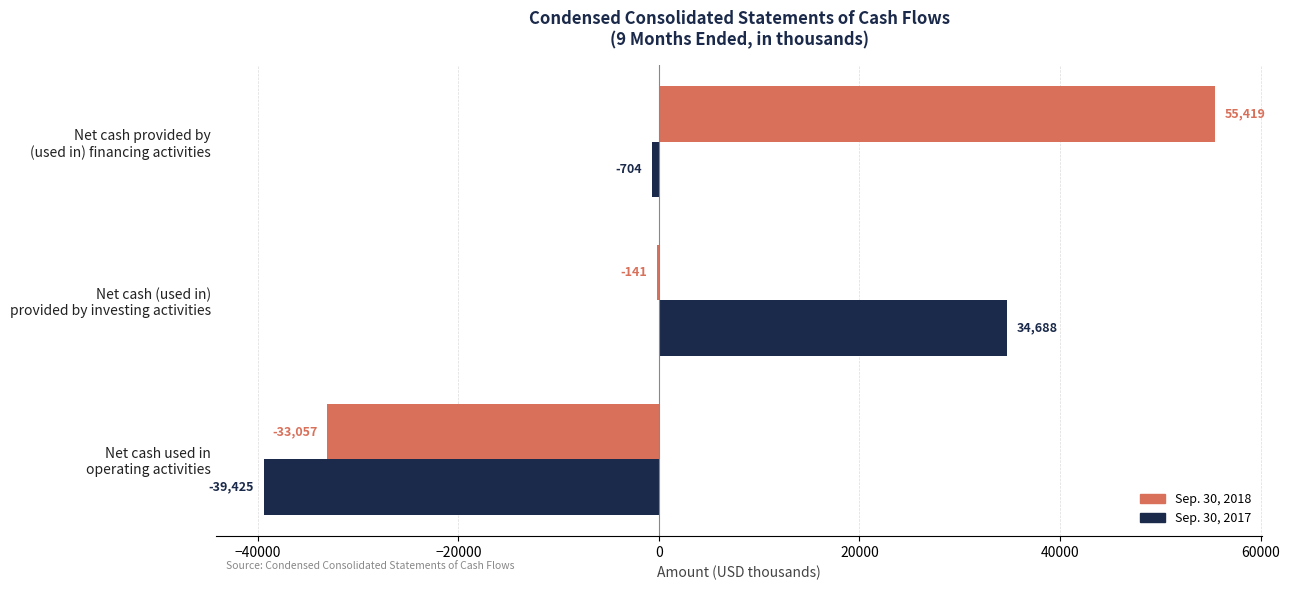

Count the number of data series in this chart.

2